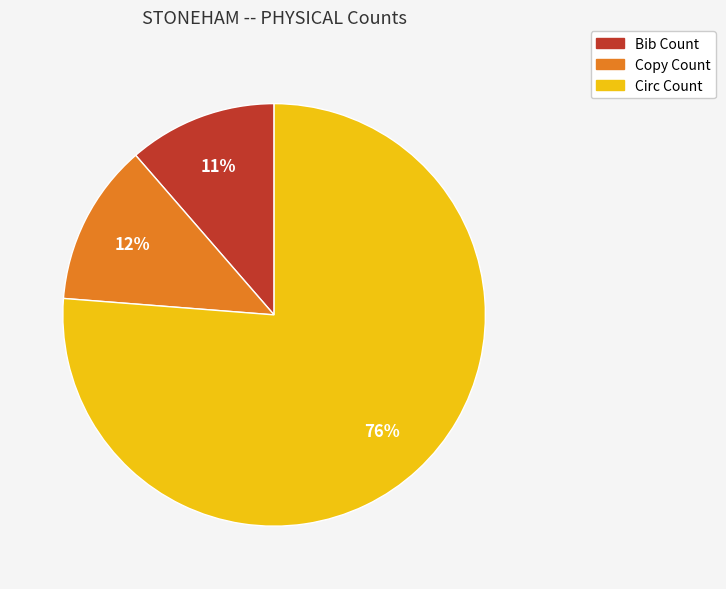

Combined, do Bib Count and Circ Count account for over 50%?

Yes